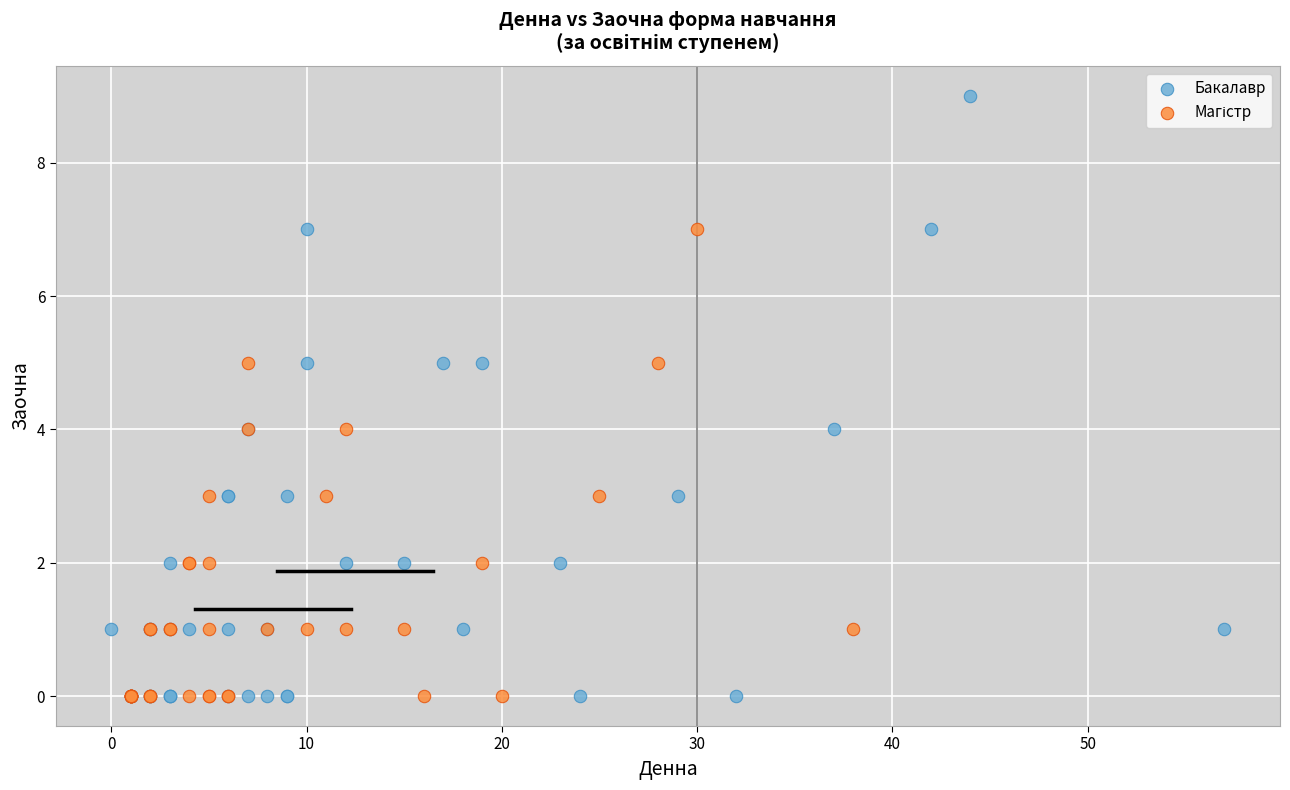

Which series contains the highest Y value?

Бакалавр